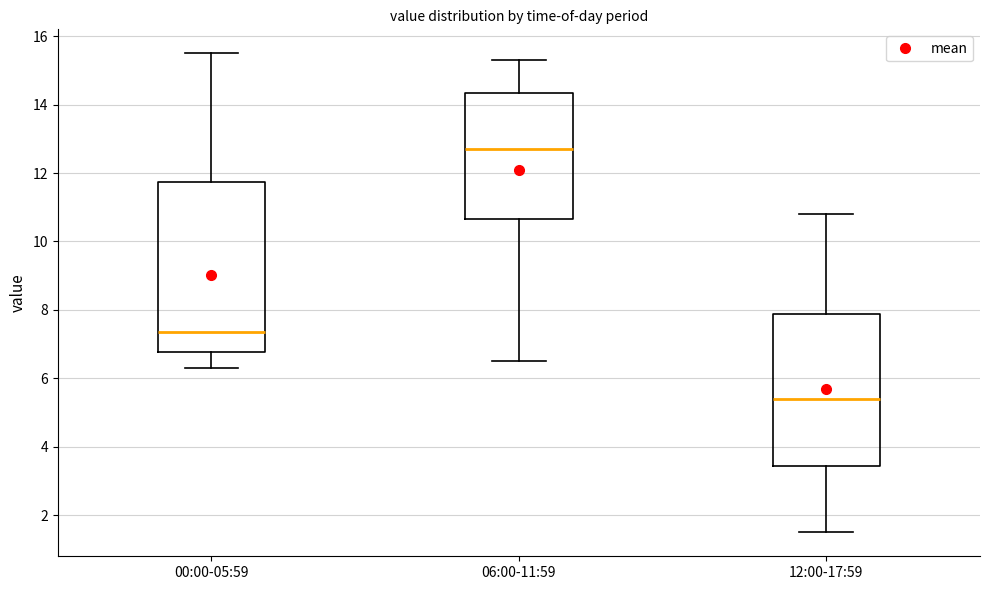

Comparing the boxes themselves (not the whiskers), which one is the tallest?

00:00-05:59